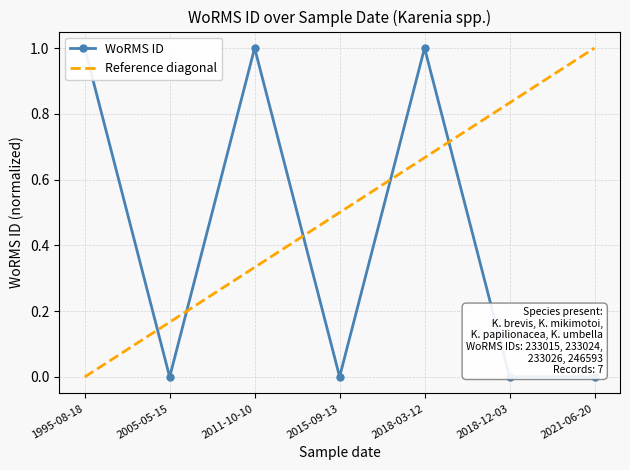

What is the value of the 3rd point from the left?

1.0